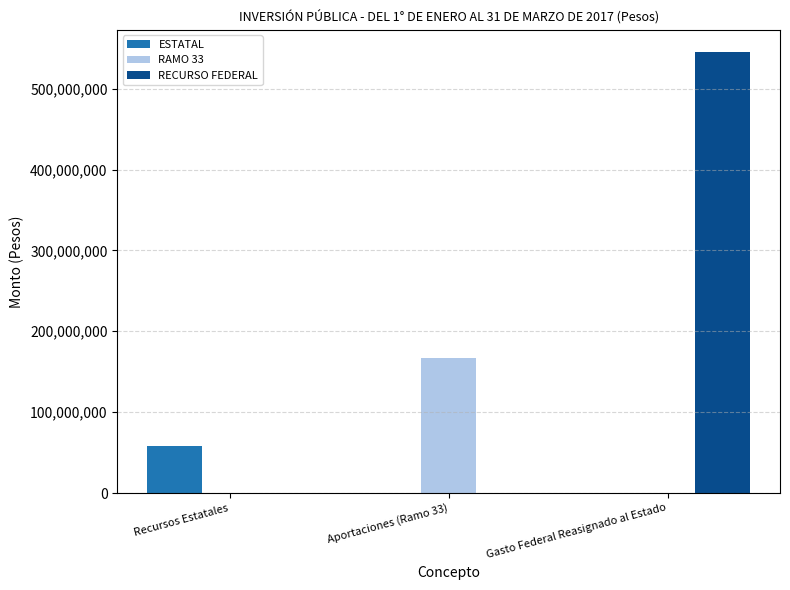

Reading left to right, transcribe all the data shown in this chart.

ESTATAL: Recursos Estatales=58731544	Aportaciones (Ramo 33)=0	Gasto Federal Reasignado al Estado=0
RAMO 33: Recursos Estatales=0	Aportaciones (Ramo 33)=167289593	Gasto Federal Reasignado al Estado=0
RECURSO FEDERAL: Recursos Estatales=0	Aportaciones (Ramo 33)=0	Gasto Federal Reasignado al Estado=545530783